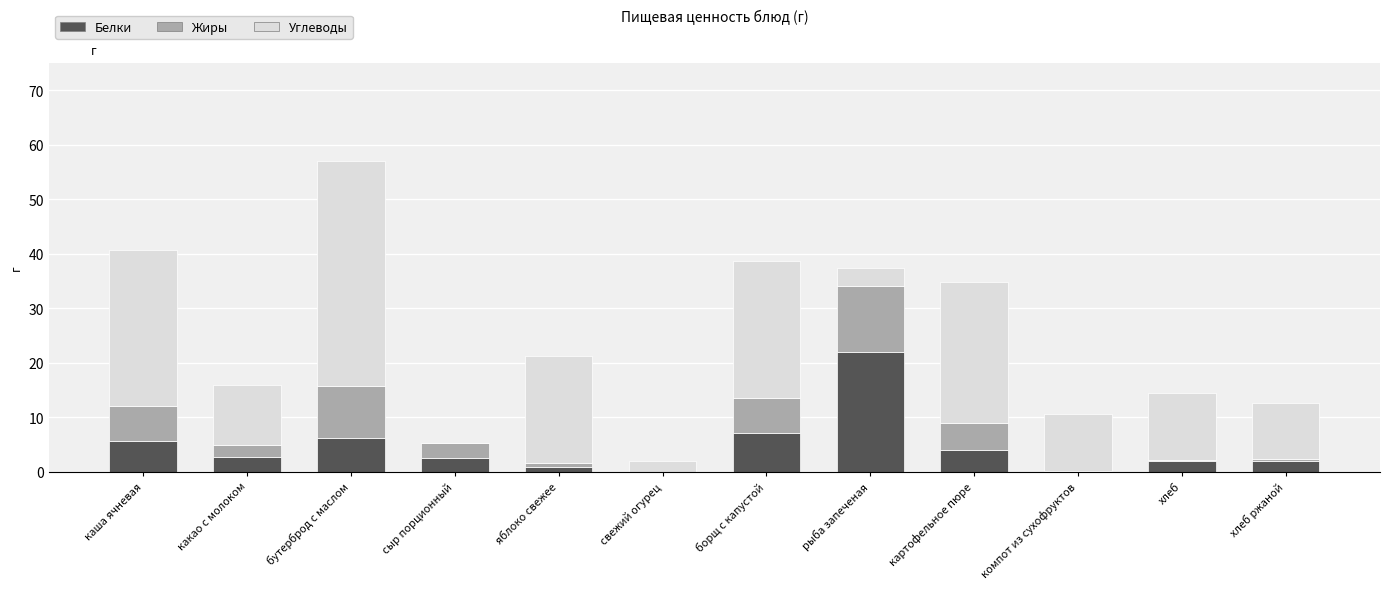

At which category is the sum across all series the highest?

бутерброд с маслом